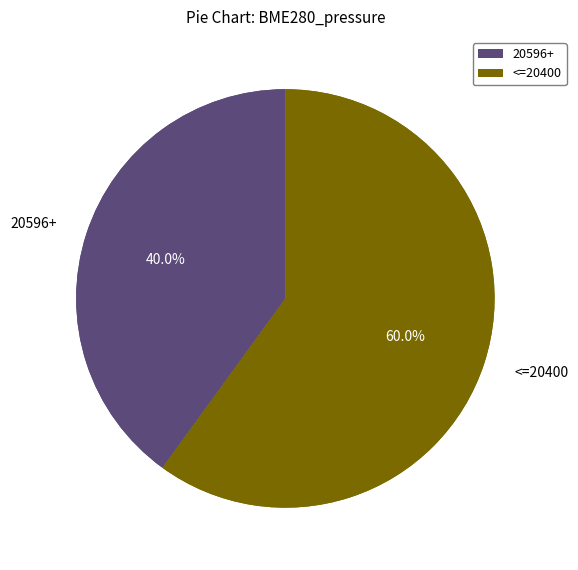

What percentage is NOT represented by 20035?

90.0%